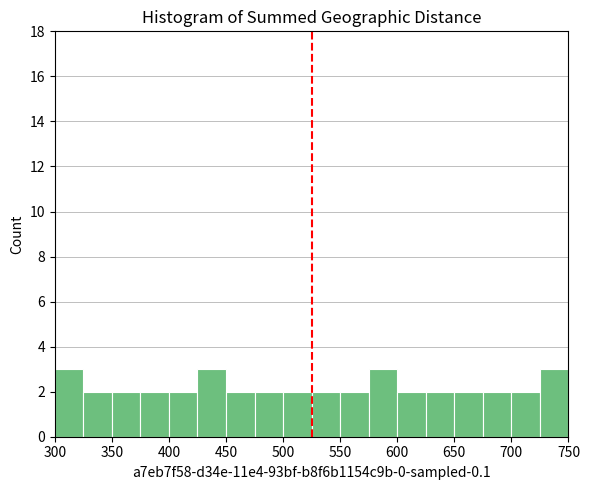

What is the height of the bar covering 475 to 500 on the x-axis? The values are not printed on the chart, so give them approximately, as read against the axis.

2